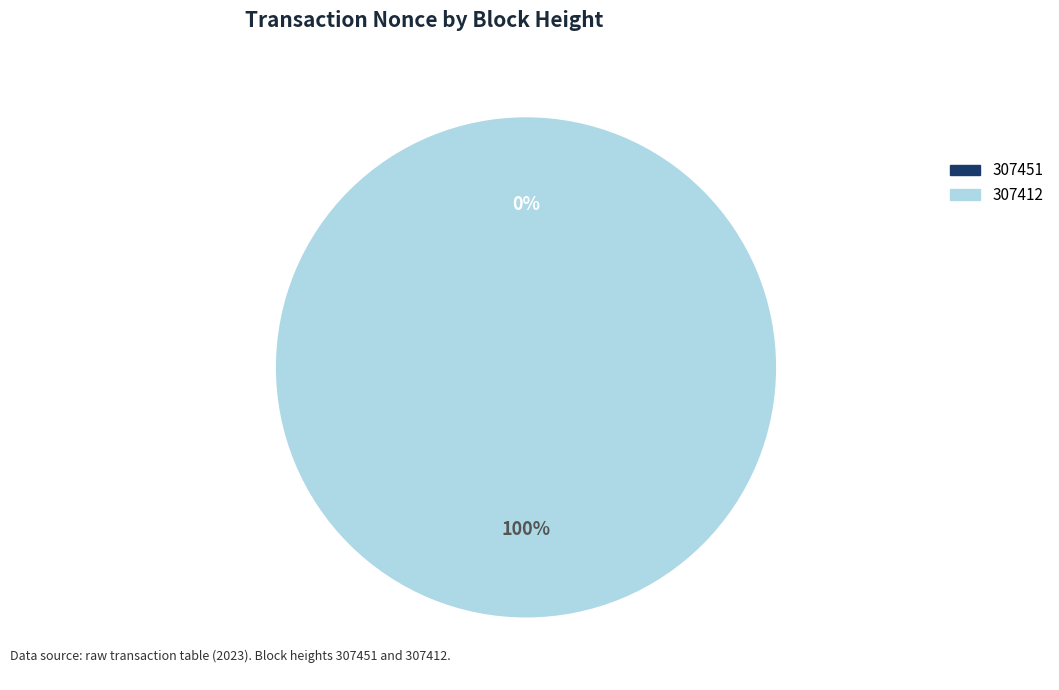

How many segments does this pie chart have?

2